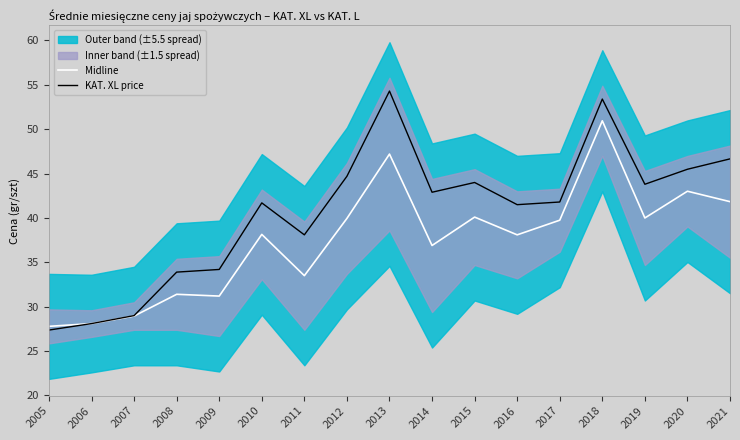

What is the minimum value shown in the chart?

27.4